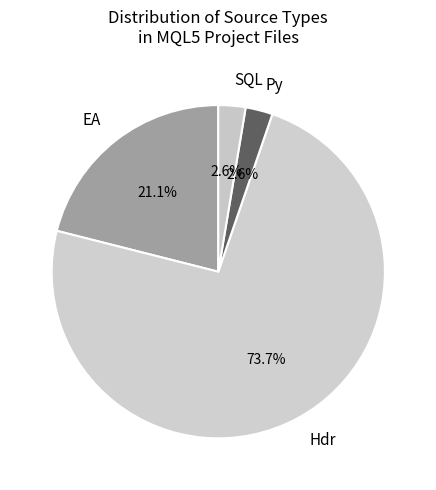

Does any single category account for the majority?

Yes